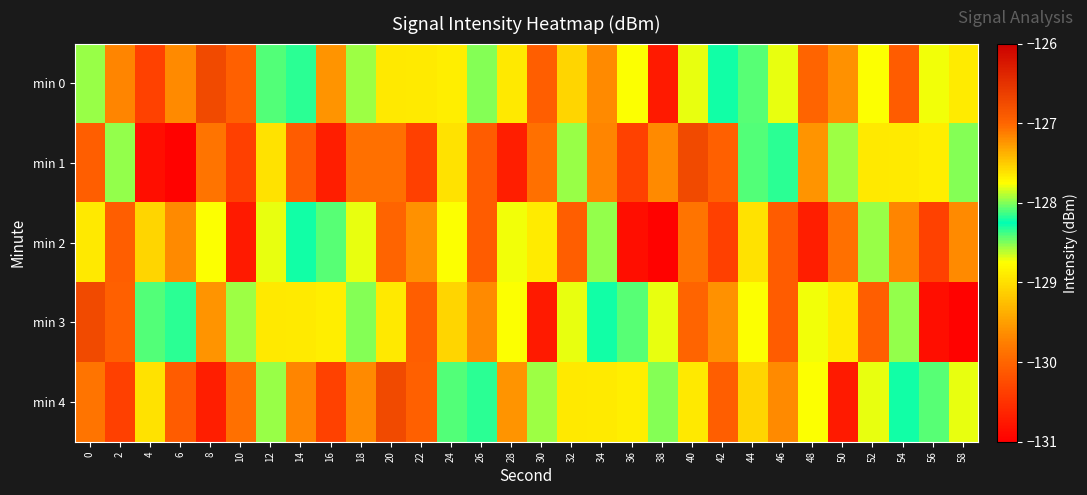

What is the difference between the highest and lowest values at 50?

2.8